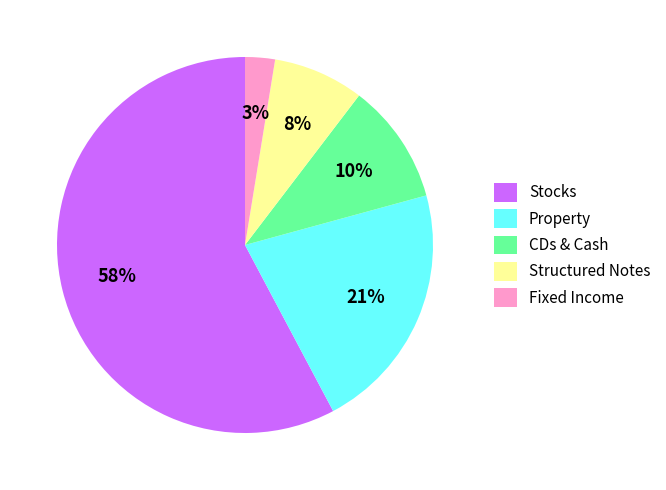

Is the sum of Fixed Income and CDs & Cash greater than half?

No